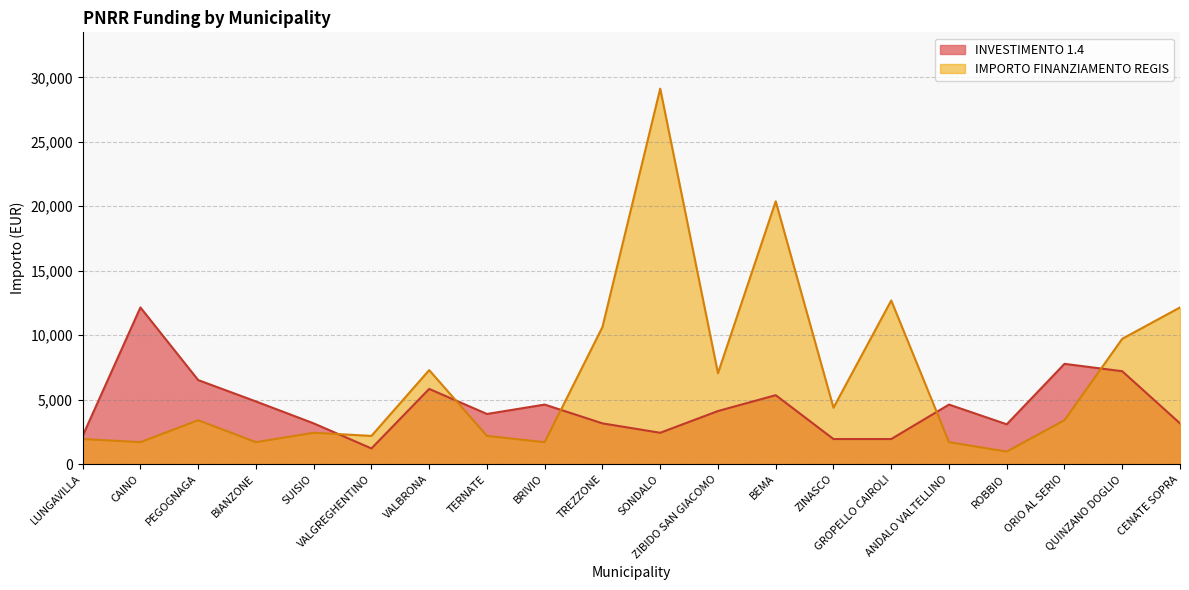

Does the chart have visible grid lines?

Yes